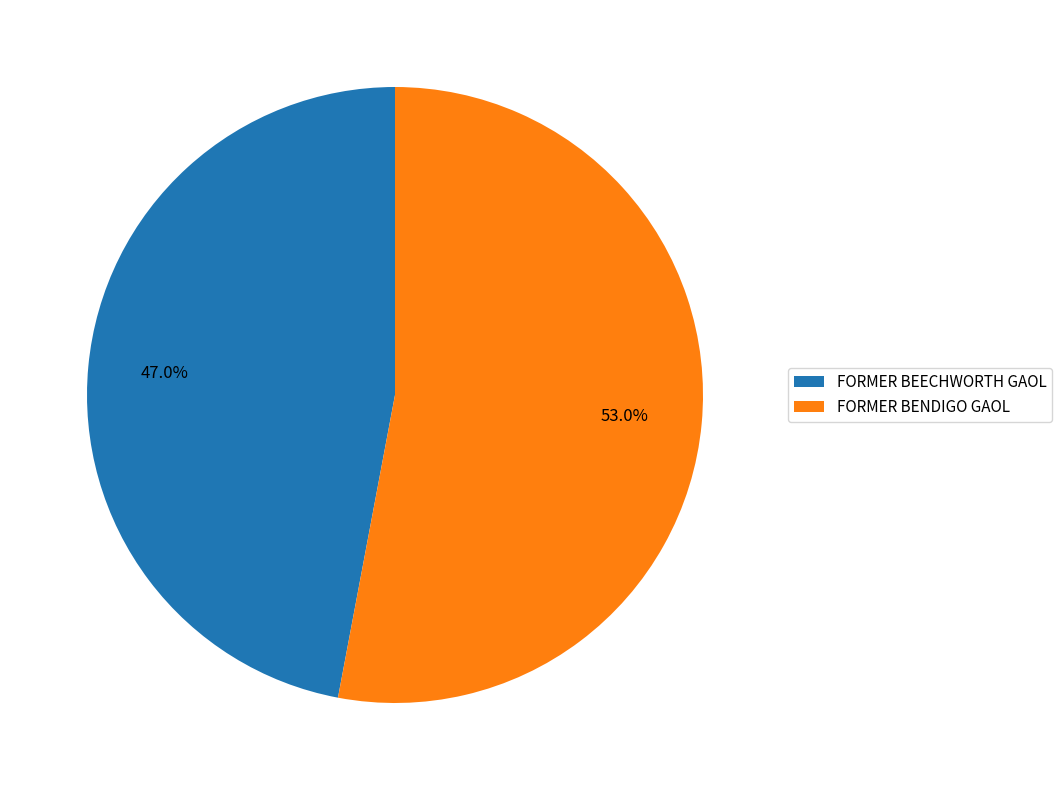

What is the largest slice in the pie chart?

FORMER BENDIGO GAOL